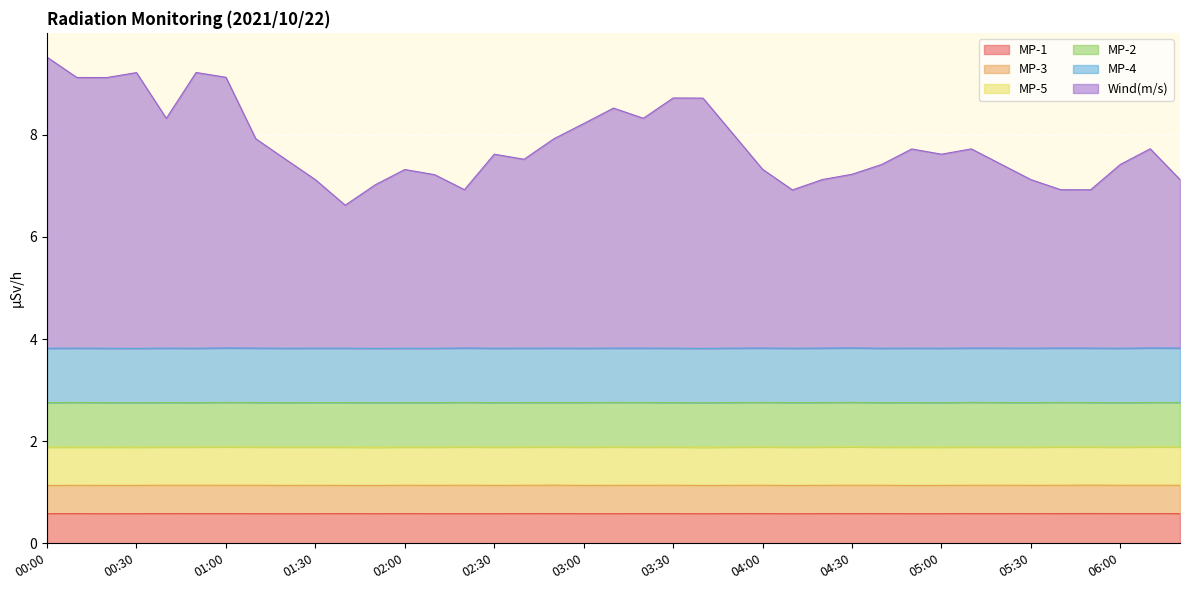

List the labels in order of MP-5 value, largest first.

01:00, 03:10, 04:30, 05:40, 01:20, 02:20, 03:00, 04:00, 04:10, 04:20, 04:50, 06:10, 06:20, 00:00, 00:20, 01:10, 01:30, 01:40, 02:30, 02:40, 03:20, 03:50, 05:10, 00:10, 00:30, 00:40, 00:50, 02:00, 02:10, 02:50, 03:30, 05:00, 05:30, 01:50, 03:40, 04:40, 05:20, 05:50, 06:00